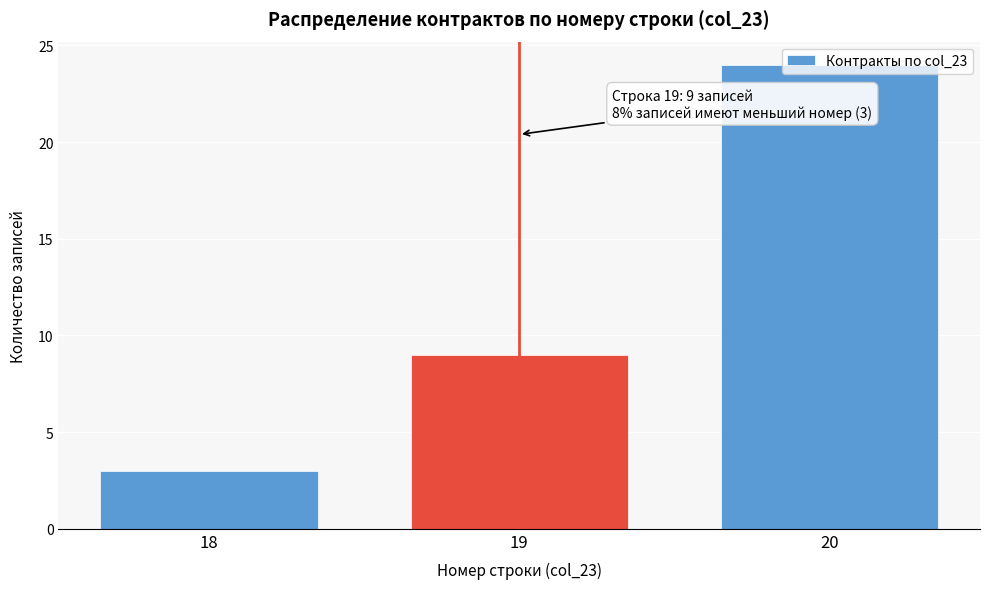

What is the difference between the maximum and second lowest values?

15